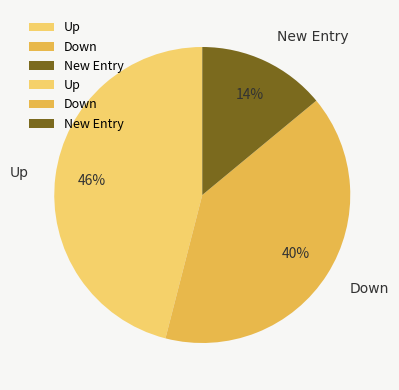

Which has a higher value, New Entry or Down?

Down